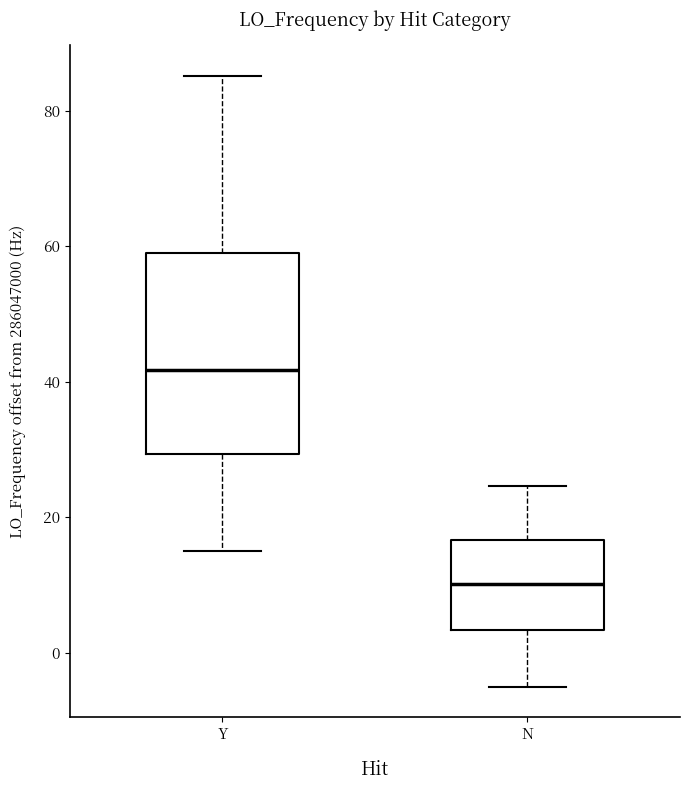

Reading left to right, read every box against the y-axis: the position of its median line, the range the box covers, and the ends of its whiskers. The values are not printed on the chart, so give them approximately, as read against the axis.

Y: median 42, box 30 to 58, whiskers 16 to 86
N: median 10, box 4 to 16, whiskers -4 to 24